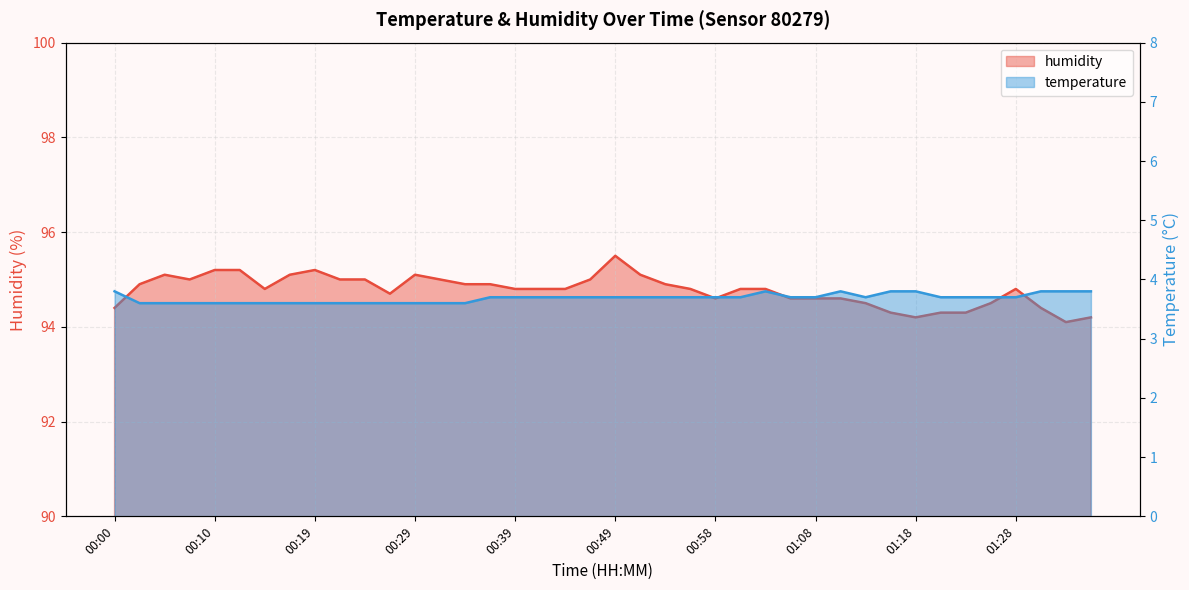

What value does the humidity series have at 00:14?

94.8